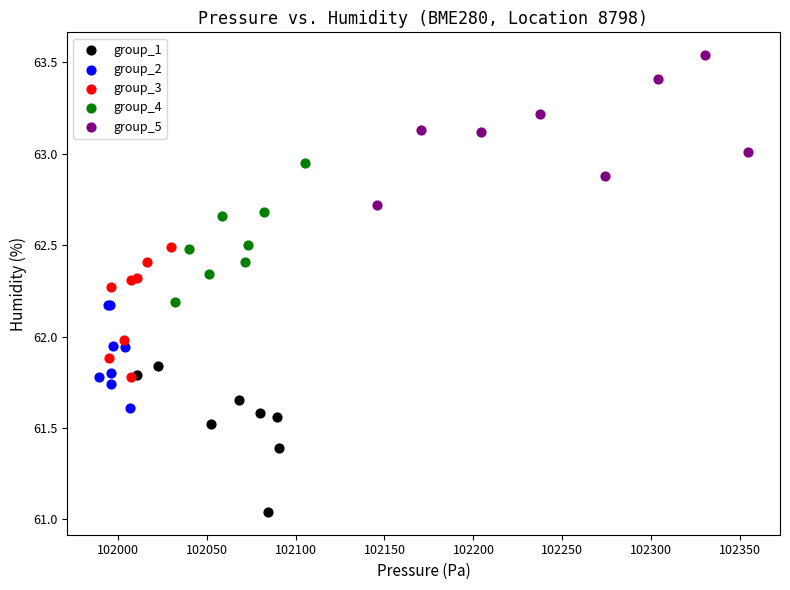

Which series contains the highest Y value?

group_5